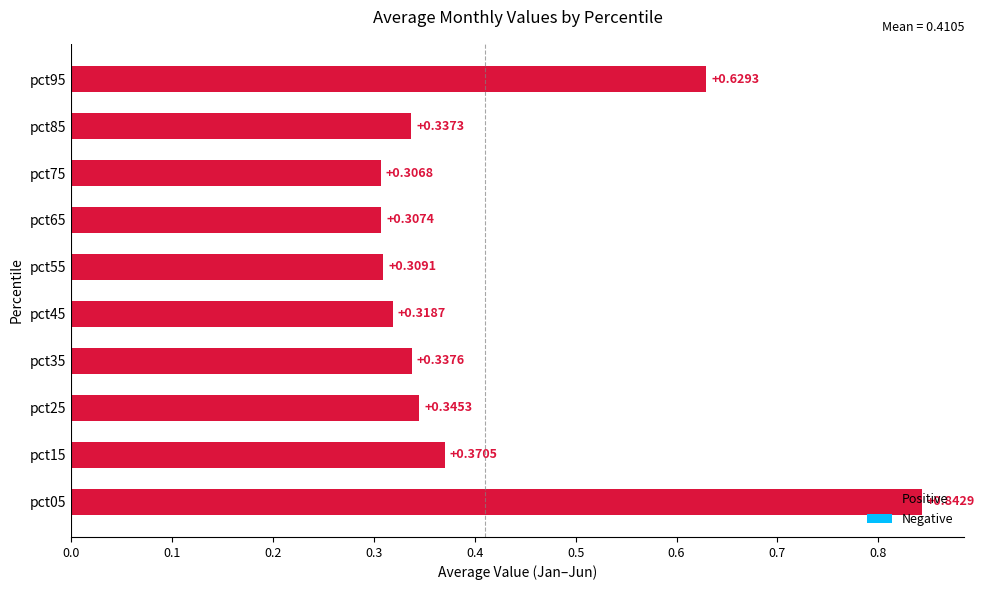

Rank the categories by value from highest to lowest.

pct05, pct95, pct15, pct25, pct35, pct85, pct45, pct55, pct65, pct75